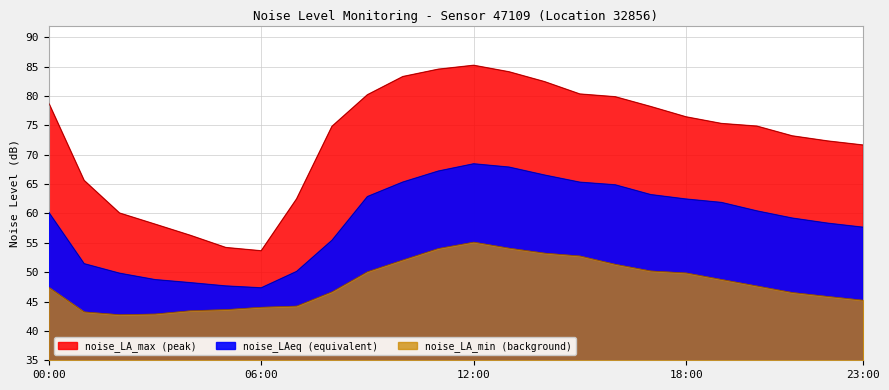

Reading right to left, what are all the values shown in this chart?

noise_LAeq: 23:00=57.6	22:00=58.3	21:00=59.2	20:00=60.4	19:00=61.9	18:00=62.5	17:00=63.2	16:00=64.9	15:00=65.3	14:00=66.5	13:00=67.9	12:00=68.5	11:00=67.2	10:00=65.3	09:00=62.9	08:00=55.4	07:00=50.1	06:00=47.3	05:00=47.6	04:00=48.2	03:00=48.7	02:00=49.8	01:00=51.4	00:00=60.2
noise_LA_max: 23:00=71.7	22:00=72.3	21:00=73.2	20:00=74.9	19:00=75.3	18:00=76.5	17:00=78.2	16:00=79.9	15:00=80.3	14:00=82.5	13:00=84.1	12:00=85.2	11:00=84.6	10:00=83.3	09:00=80.2	08:00=74.8	07:00=62.5	06:00=53.6	05:00=54.2	04:00=56.3	03:00=58.2	02:00=60.1	01:00=65.6	00:00=78.8
noise_LA_min: 23:00=45.2	22:00=45.9	21:00=46.5	20:00=47.6	19:00=48.8	18:00=49.9	17:00=50.2	16:00=51.3	15:00=52.8	14:00=53.2	13:00=54.1	12:00=55.1	11:00=54.0	10:00=52.1	09:00=50.1	08:00=46.7	07:00=44.2	06:00=44.0	05:00=43.6	04:00=43.4	03:00=42.9	02:00=42.8	01:00=43.2	00:00=47.4